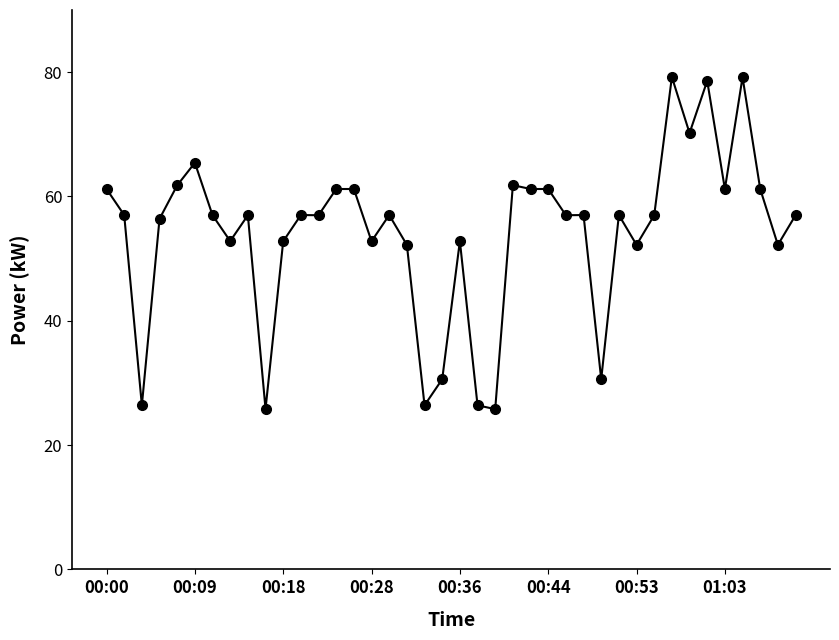

What is the smallest value displayed?

25.8